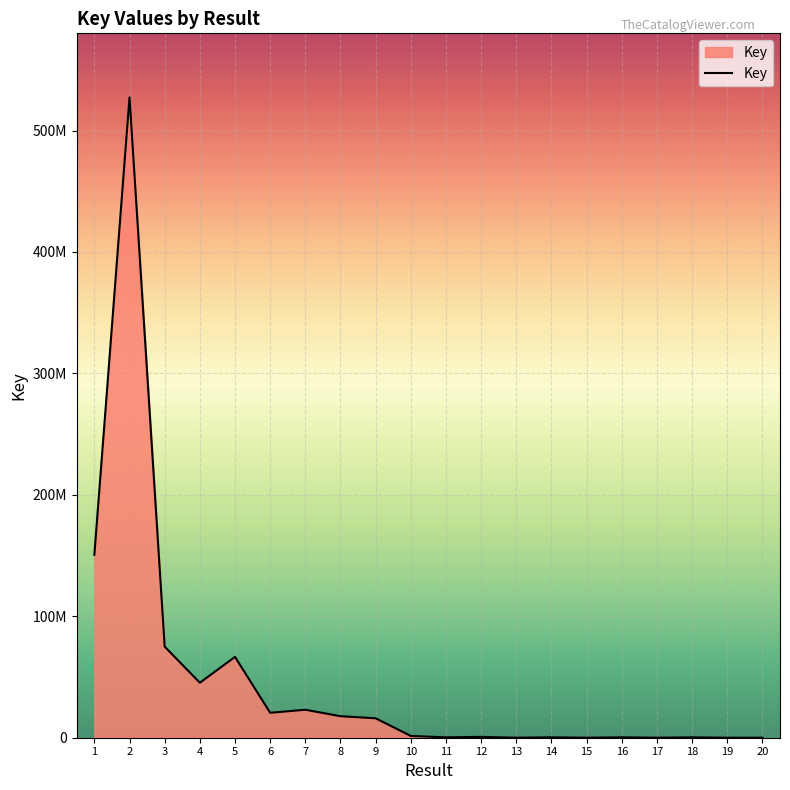

Does the chart display data point markers on the line(s)?

No